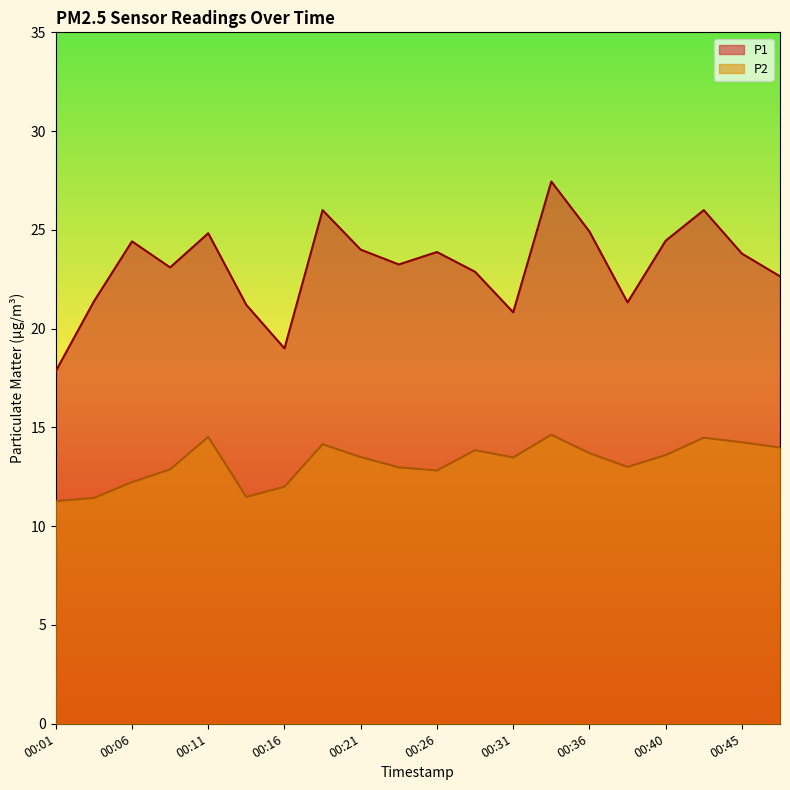

What is the maximum value for P2?

14.6